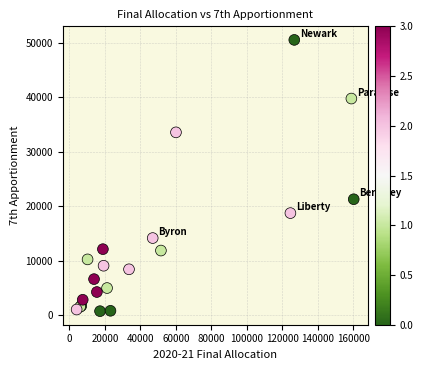

What Y value in the scatter plot is closest to 25596?

21245